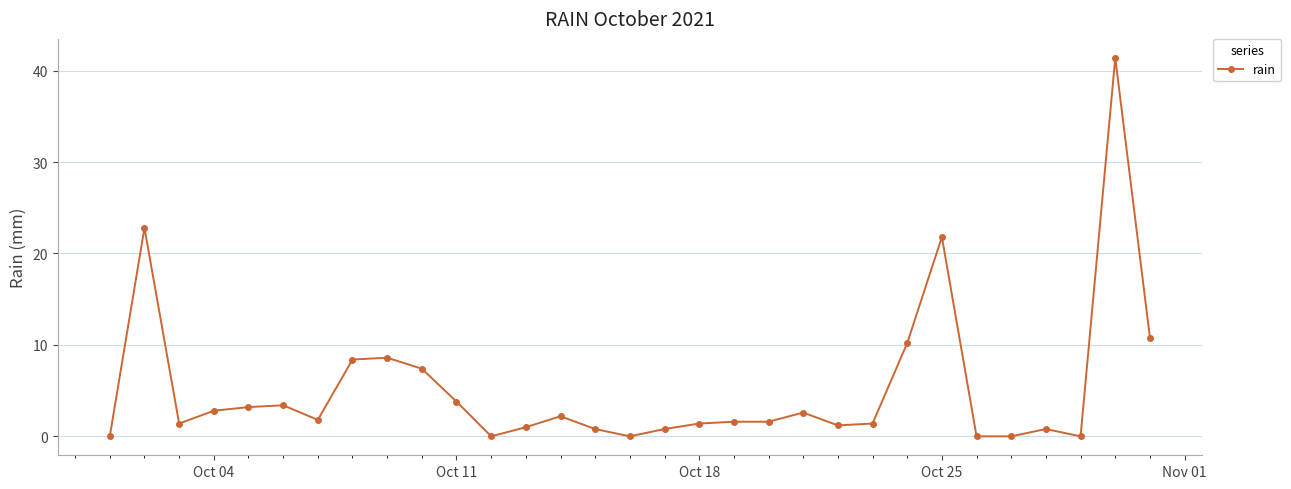

What is the difference between the second highest and minimum values?

22.8